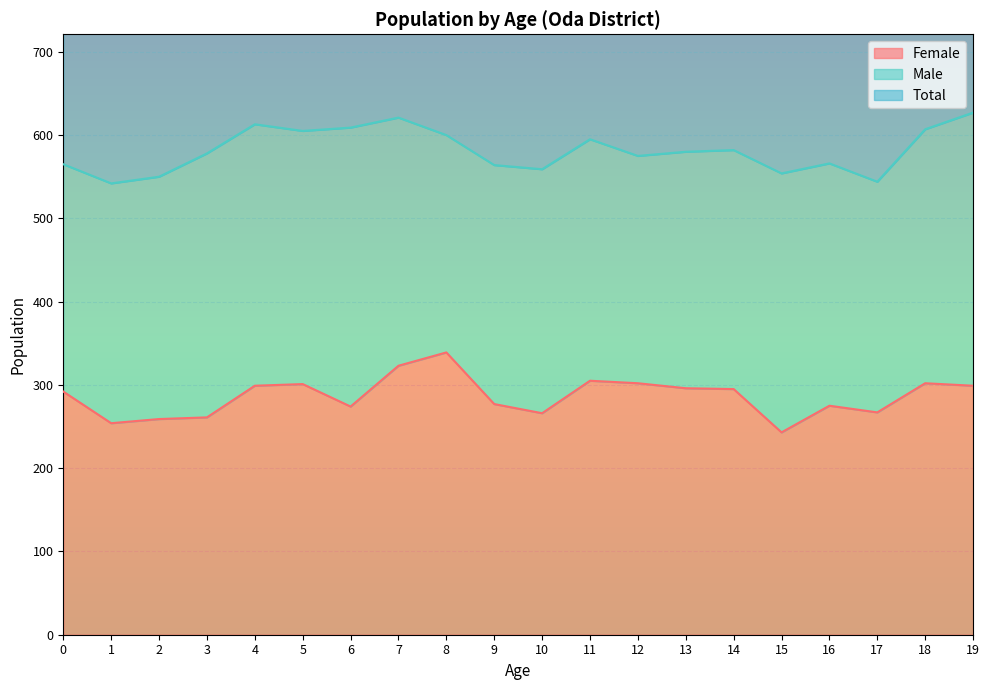

Reading right to left, transcribe all the data shown in this chart.

Female: 19=299	18=302	17=267	16=275	15=243	14=295	13=296	12=302	11=305	10=266	9=277	8=339	7=323	6=274	5=301	4=299	3=261	2=259	1=254	0=292
Total: 19=627	18=607	17=544	16=566	15=554	14=582	13=580	12=575	11=595	10=559	9=564	8=600	7=621	6=609	5=605	4=613	3=578	2=550	1=542	0=565